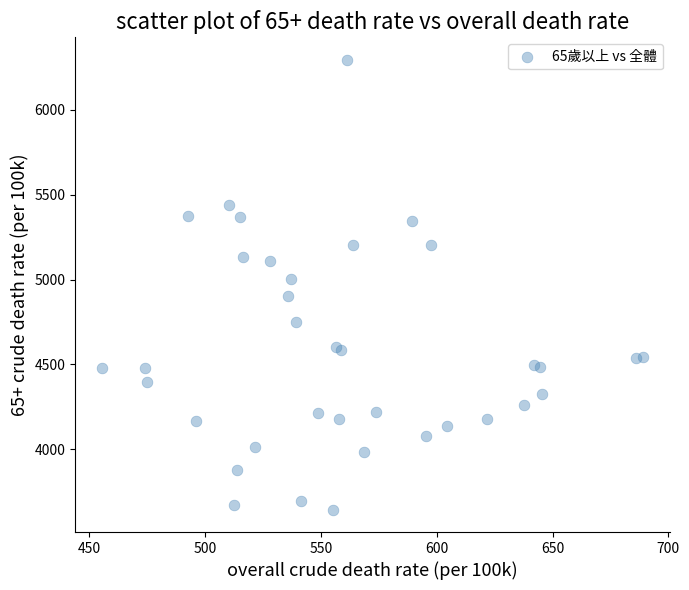

What Y value in the scatter plot is closest to 4969?

5002.1